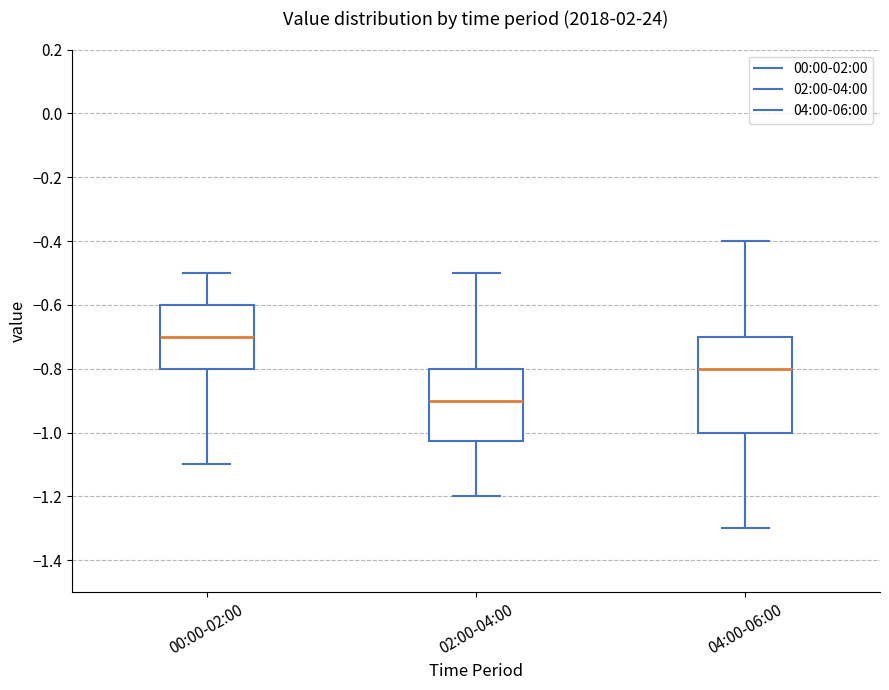

Which box's median line is the highest?

00:00-02:00